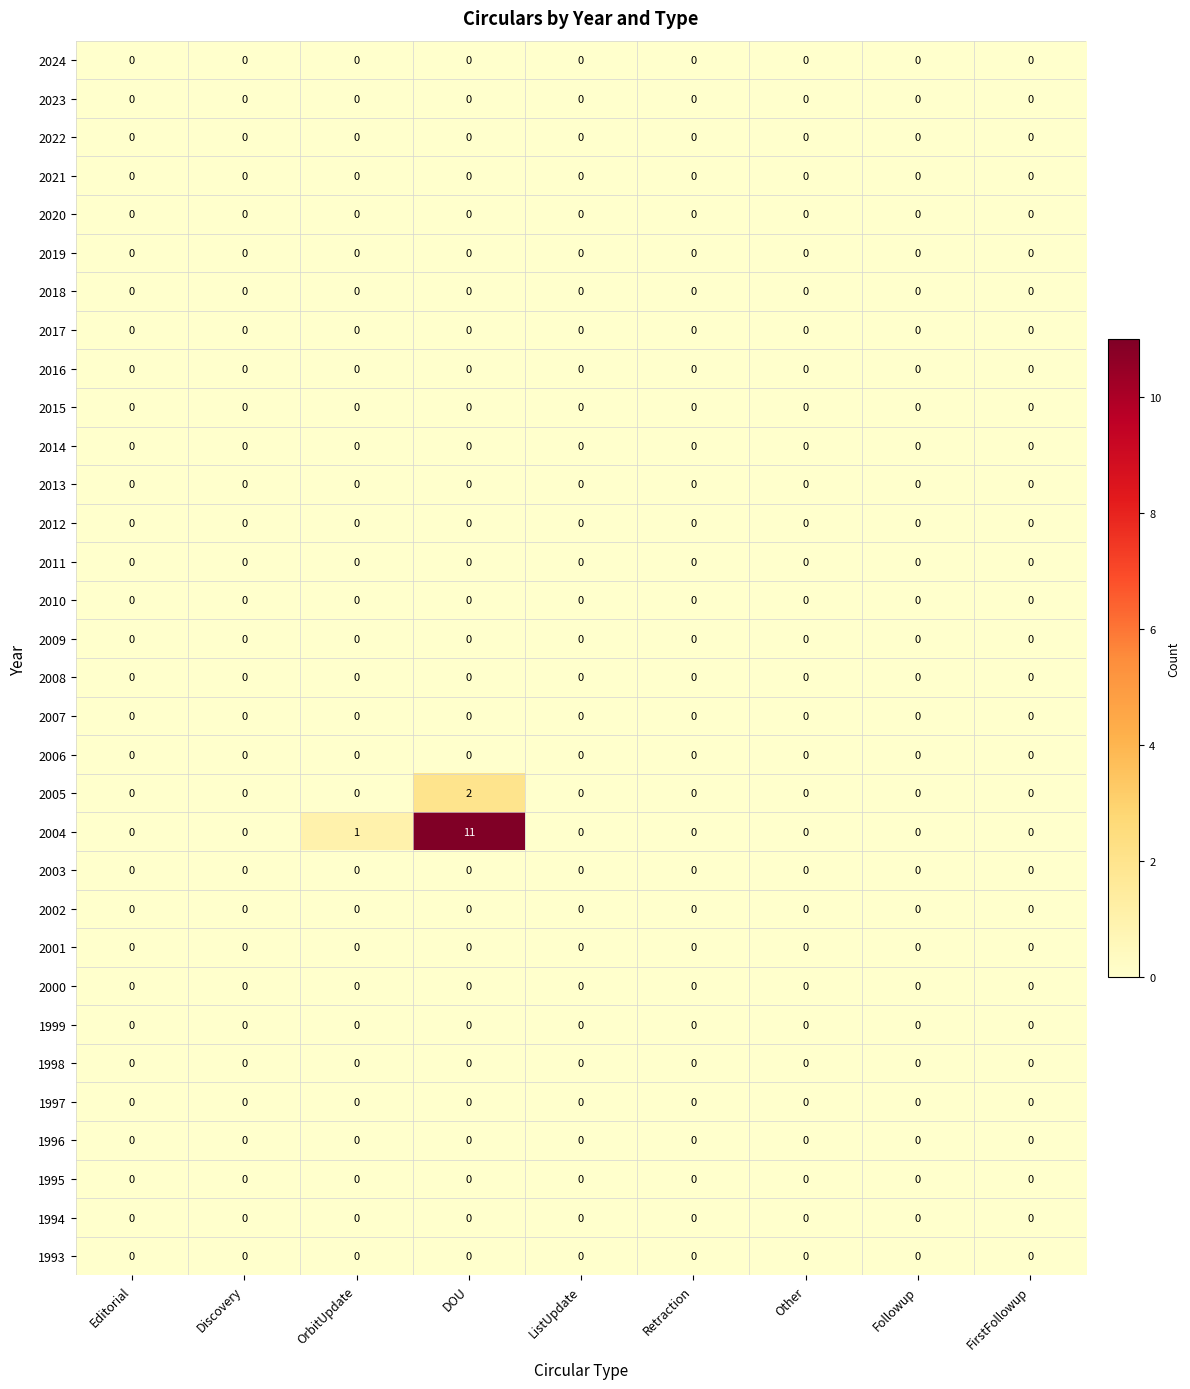

Which category has the highest value across all series?

DOU